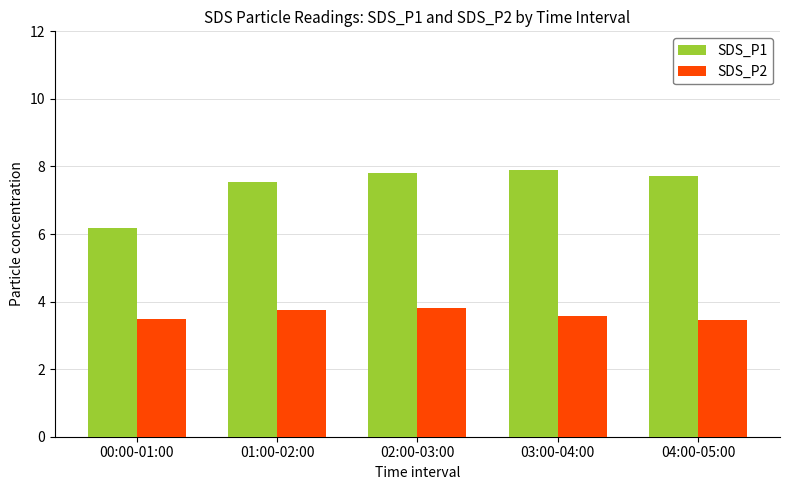

Does the chart contain stacked bars?

No